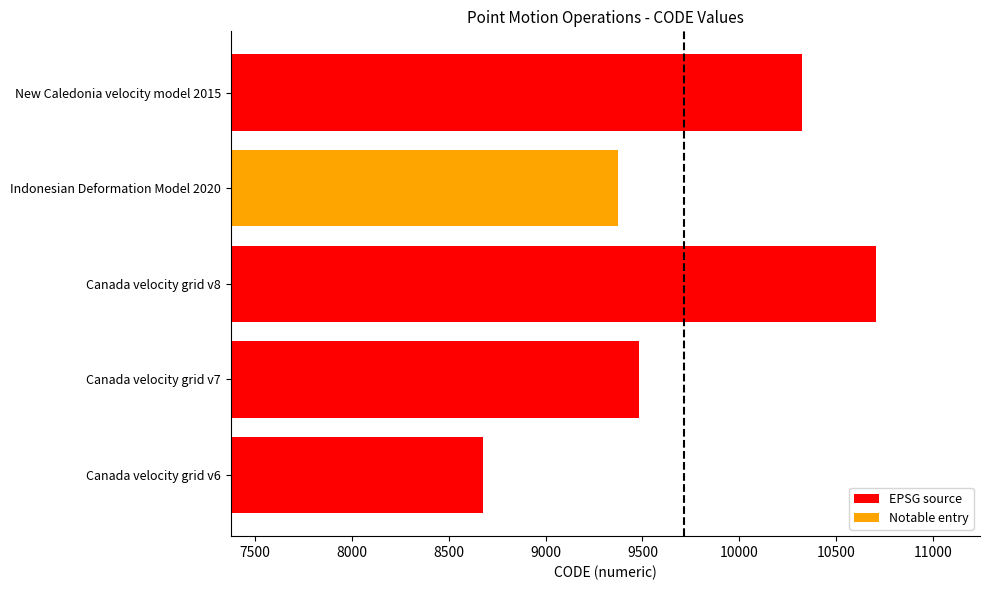

Reading bottom to top, extract all data points from this chart.

Canada velocity grid v6=8676	Canada velocity grid v7=9483	Canada velocity grid v8=10707	Indonesian Deformation Model 2020=9375	New Caledonia velocity model 2015=10323